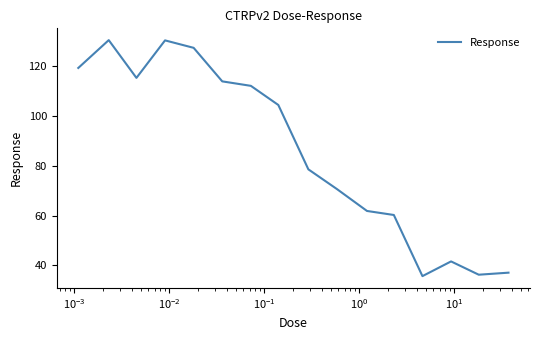

What is the maximum value shown in the chart?

130.6